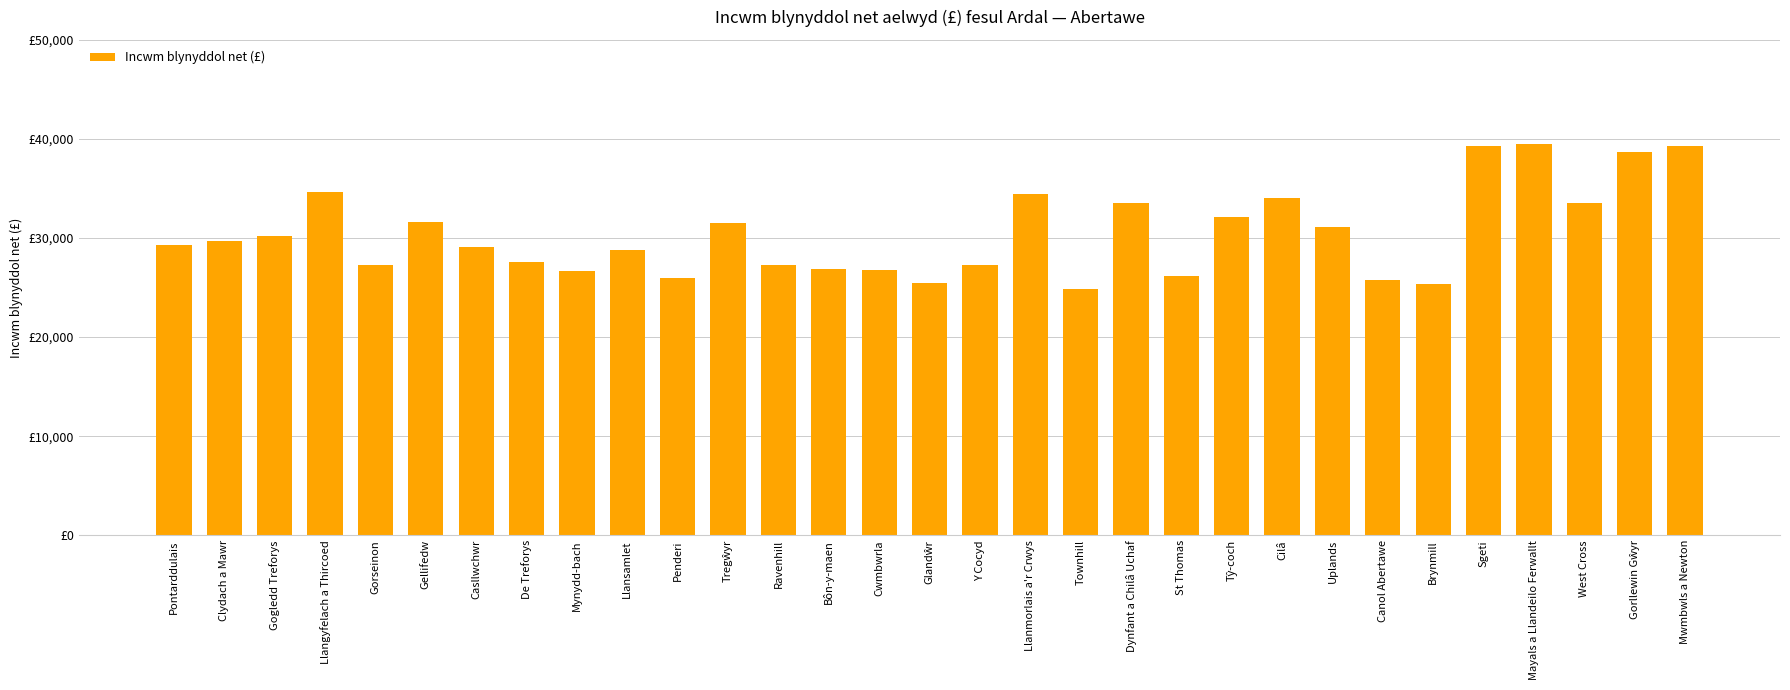

Reading right to left, list all the values displayed in this chart.

Mwmbwls a Newton=39300	Gorllewin Gŵyr=38700	West Cross=33500	Mayals a Llandeilo Ferwallt=39500	Sgeti=39300	Brynmill=25400	Canol Abertawe=25800	Uplands=31100	Cilâ=34000	Tŷ-coch=32100	St Thomas=26200	Dynfant a Chilâ Uchaf=33500	Townhill=24900	Llanmorlais a'r Crwys=34400	Y Cocyd=27300	Glandŵr=25500	Cwmbwrla=26800	Bôn-y-maen=26900	Ravenhill=27300	Tregŵyr=31500	Penderi=26000	Llansamlet=28800	Mynydd-bach=26700	De Treforys=27600	Casllwchwr=29100	Gellifedw=31600	Gorseinon=27300	Llangyfelach a Thircoed=34600	Gogledd Treforys=30200	Clydach a Mawr=29700	Pontarddulais=29300